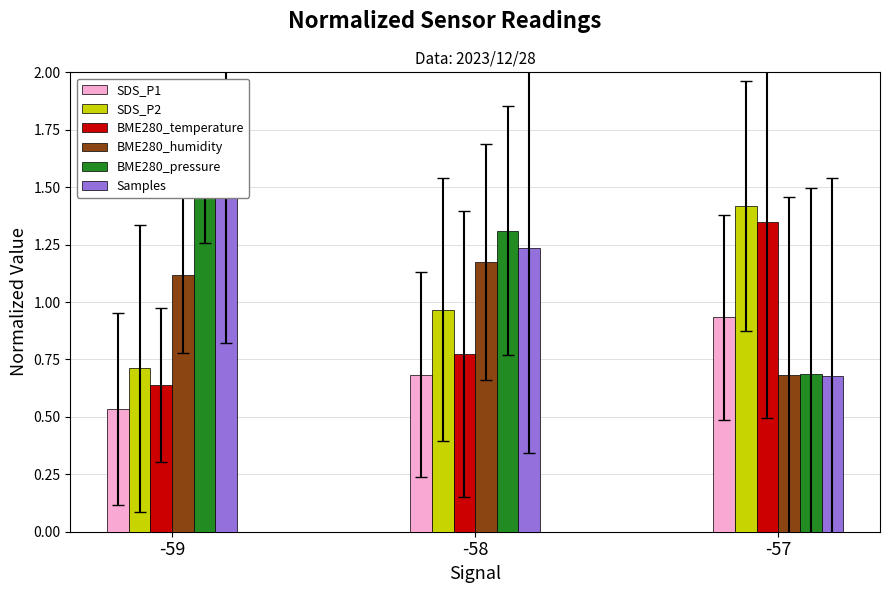

What is the maximum value for BME280_humidity?

1.2